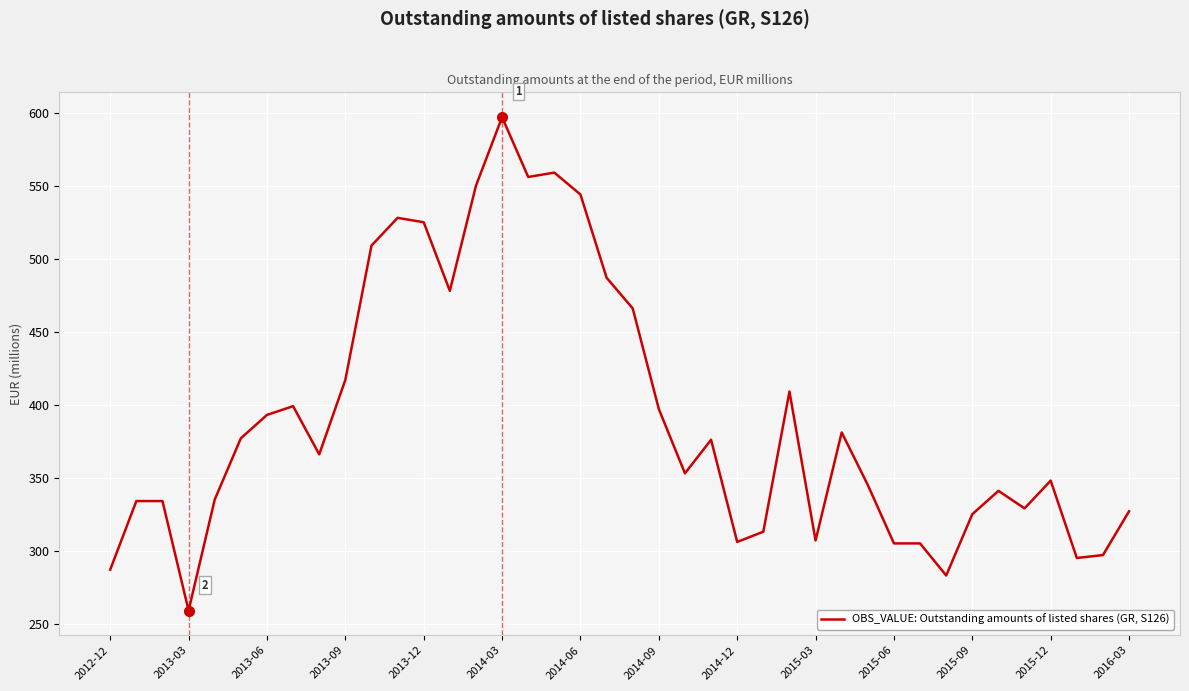

What is the minimum value shown in the chart?

259